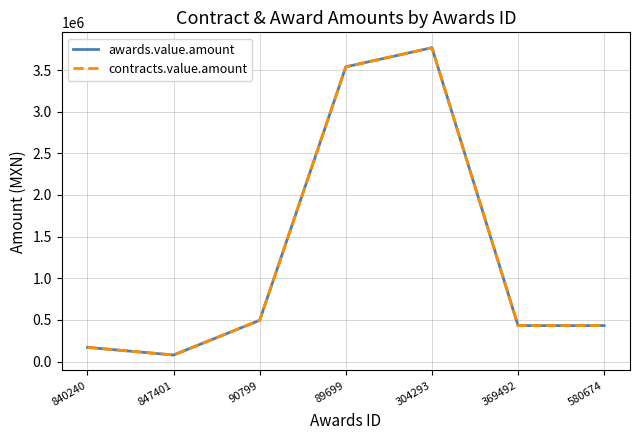

Does the chart display data point markers on the line(s)?

No